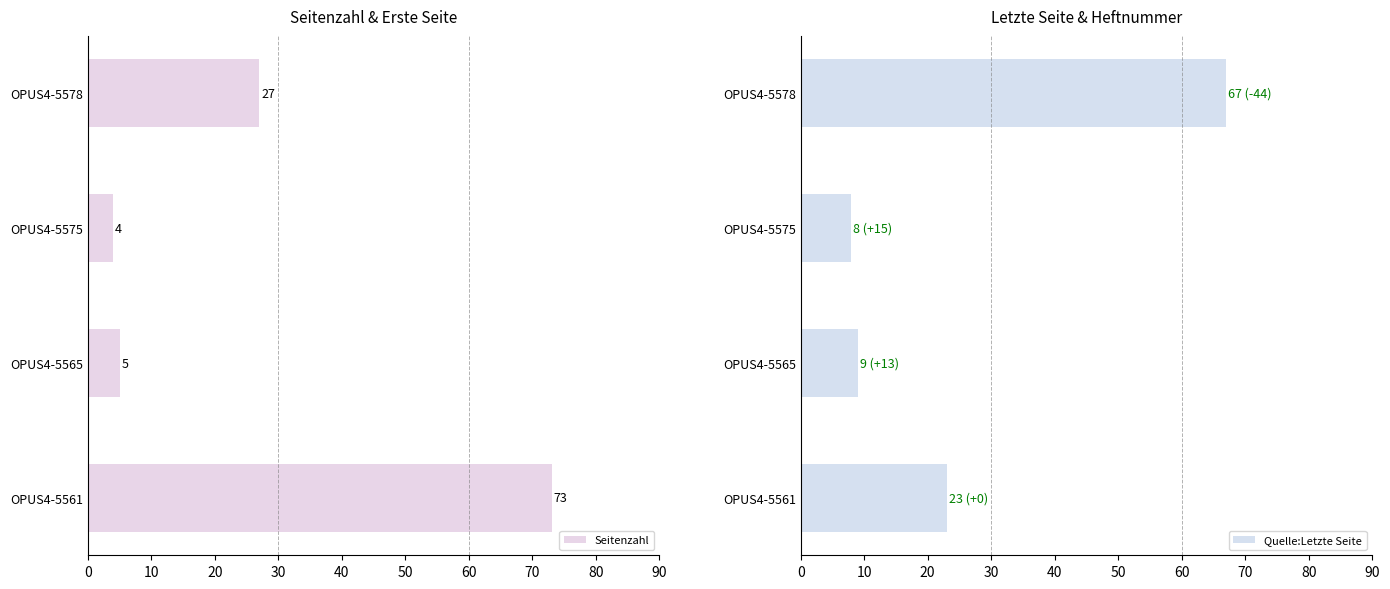

Count the number of data series in this chart.

2